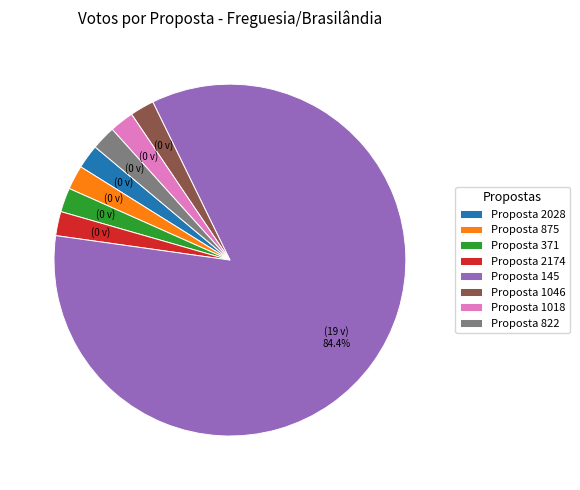

How many segments does this pie chart have?

8